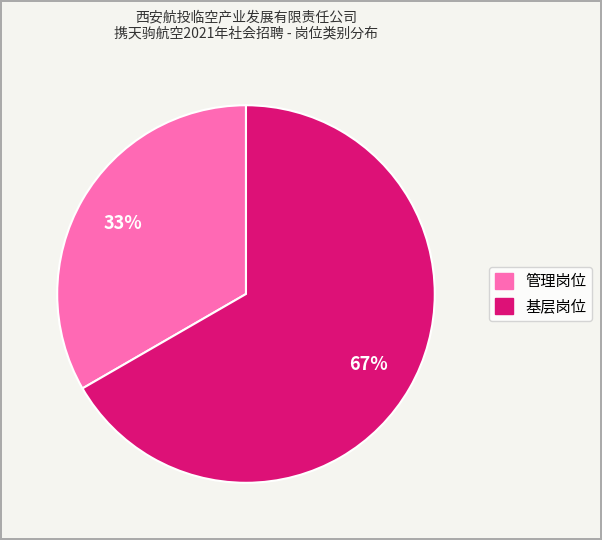

Is the sum of 基层岗位 and 管理岗位 greater than half?

Yes